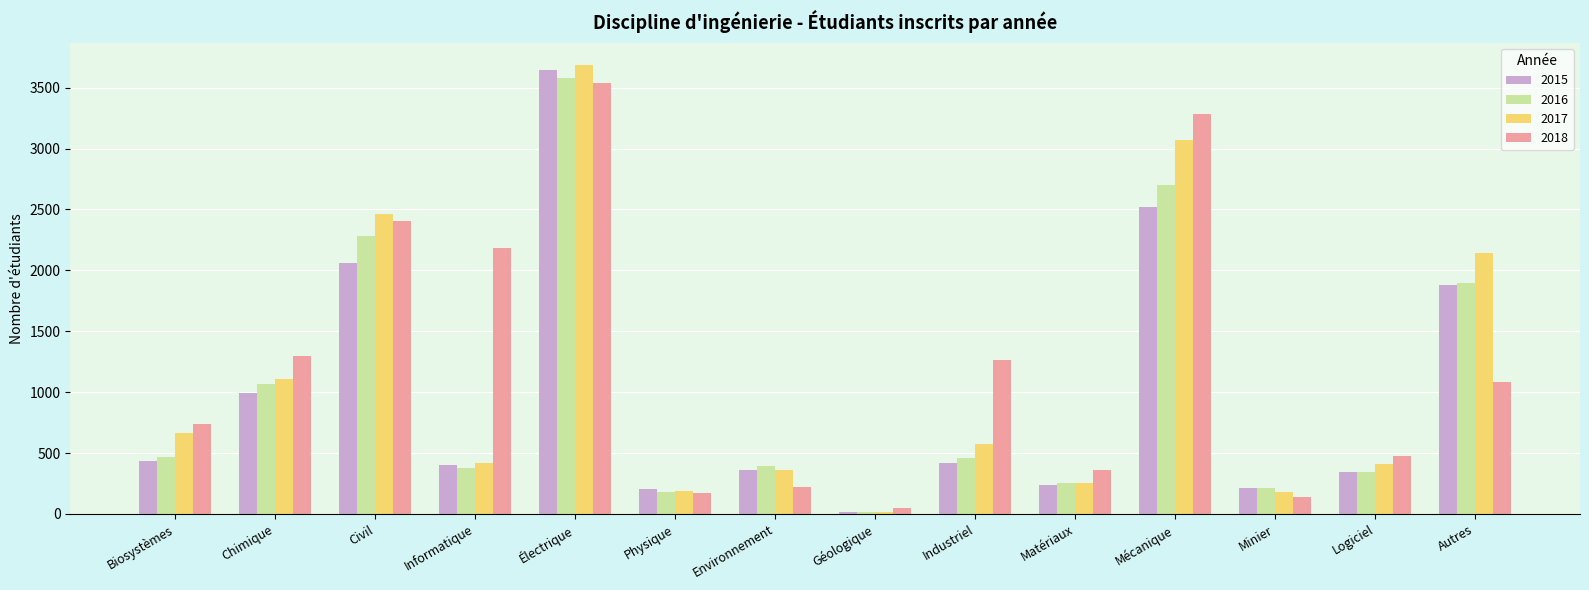

What are all the series names shown in the legend?

2015, 2016, 2017, 2018